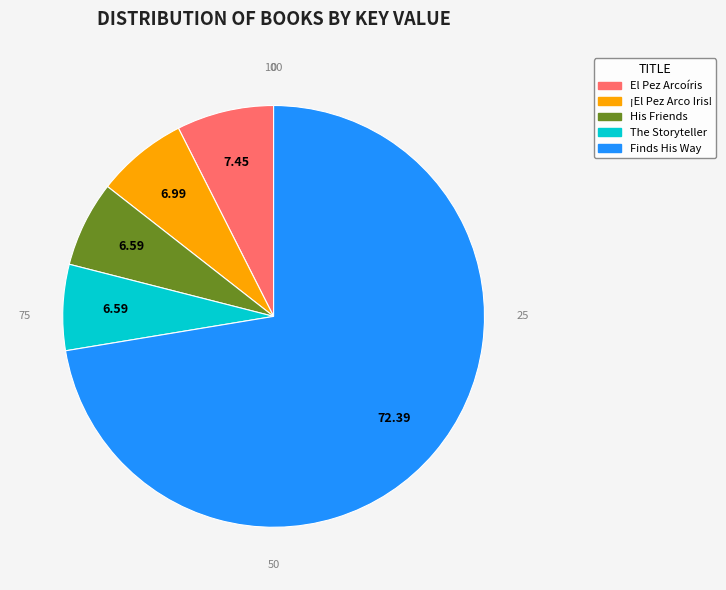

Does any single category account for the majority?

Yes